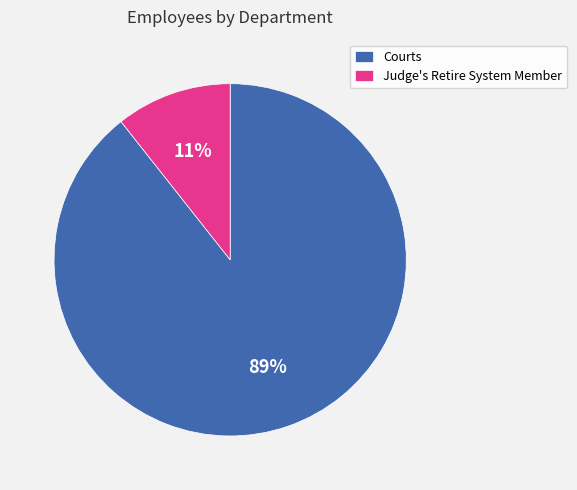

Is it true that Judge's Retire System Member is 20% of the pie?

False